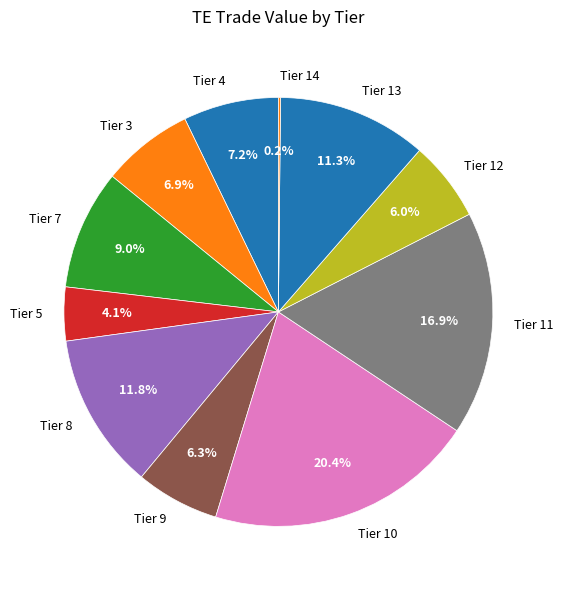

Which has a higher value, Tier 3 or Tier 7?

Tier 7